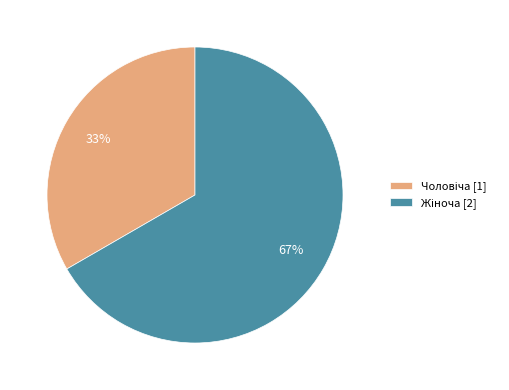

Does any single category account for the majority?

Yes